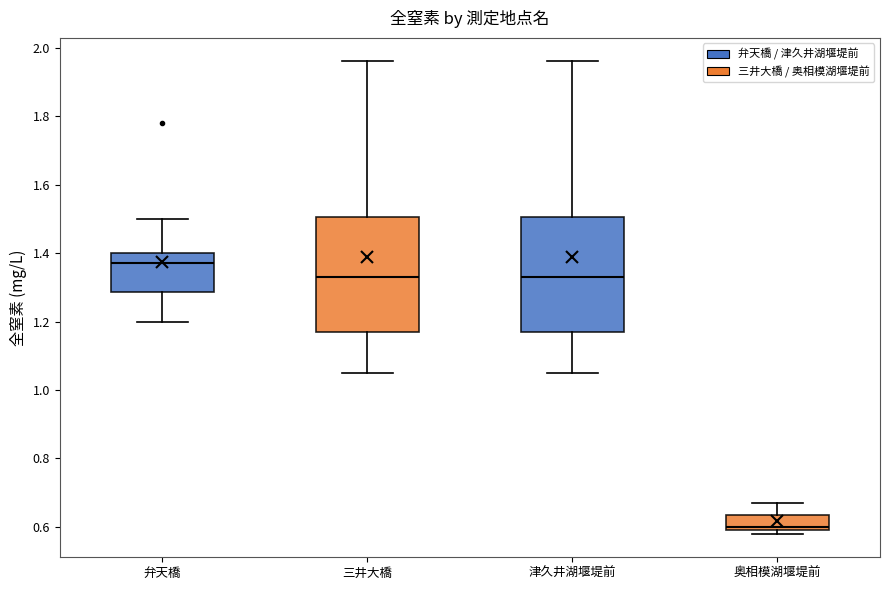

Reading left to right, transcribe this box plot: for each box, give where its median line is, the range the box spans, and where its two whiskers end, as read against the y-axis. The values are not printed on the chart, so give them approximately, as read against the axis.

弁天橋: median 1.38, box 1.28 to 1.40, whiskers 1.20 to 1.50
三井大橋: median 1.34, box 1.18 to 1.50, whiskers 1.06 to 1.96
津久井湖堰堤前: median 1.34, box 1.18 to 1.50, whiskers 1.06 to 1.96
奥相模湖堰堤前: median 0.60 (just above the box's lower edge), box 0.60 to 0.64, whiskers 0.58 to 0.68